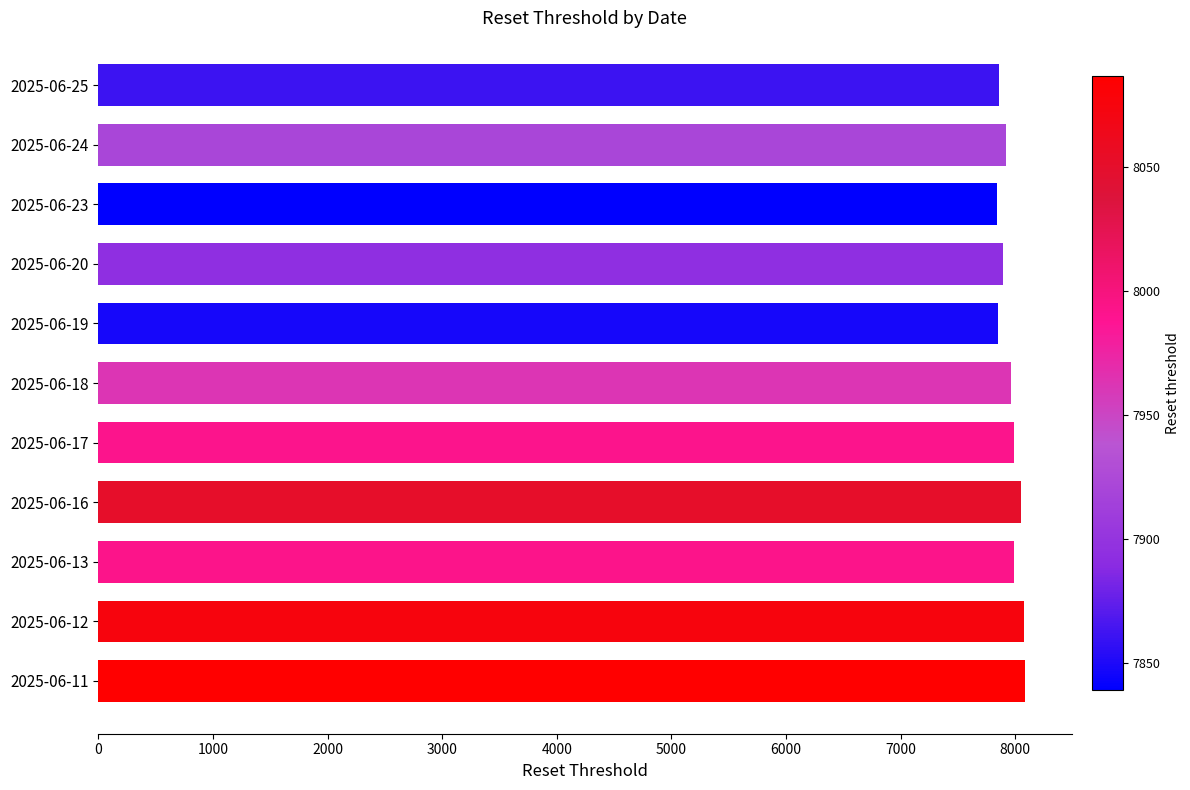

What is the minimum value shown in the chart?

7838.9